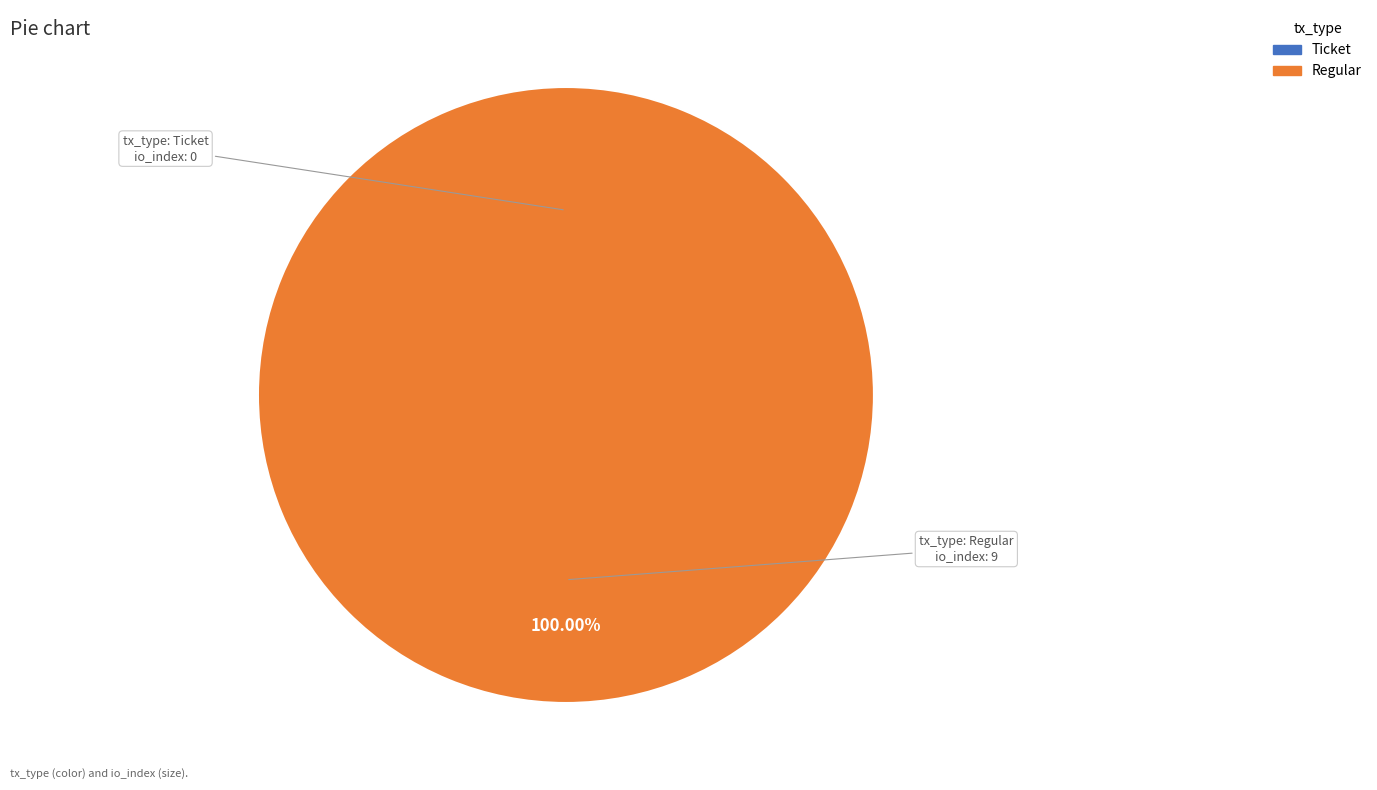

Combined, what portion of the pie is Ticket (io_index=0) and Regular (io_index=9)?

100.0%